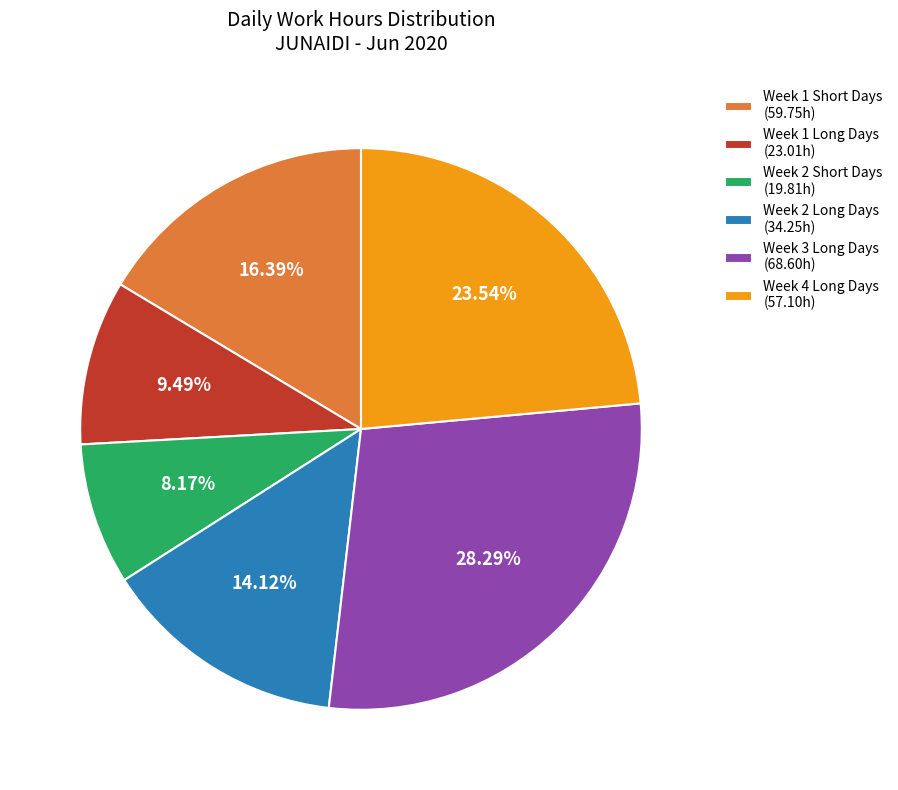

Which category has the smallest portion of the pie?

Week 2 Short Days (19.81h)